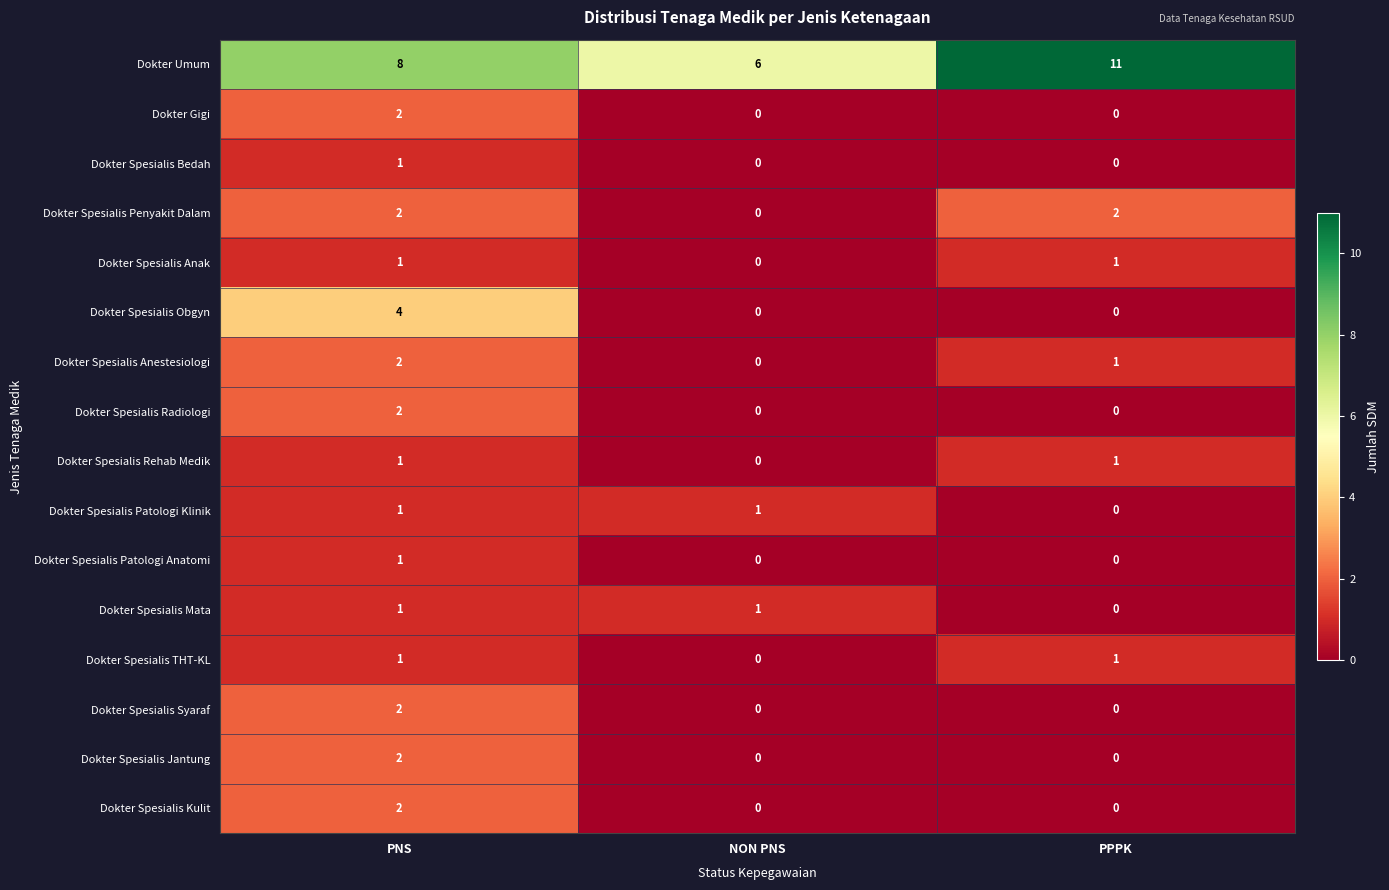

What is the sum of the Dokter Spesialis Penyakit Dalam values at PPPK and PNS?

4